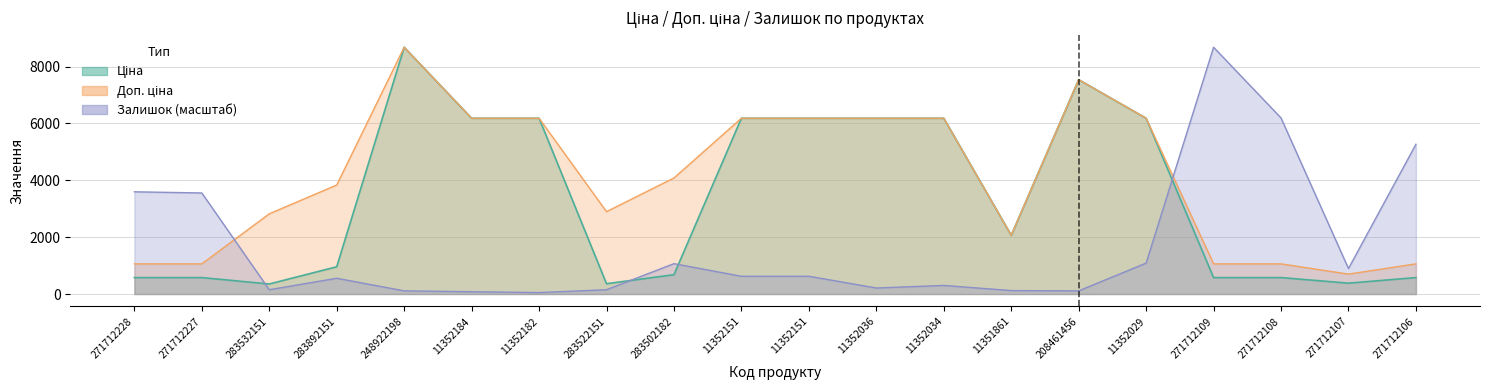

What is the difference between the Залишок values at 11352034 and 271712108?

5890.4